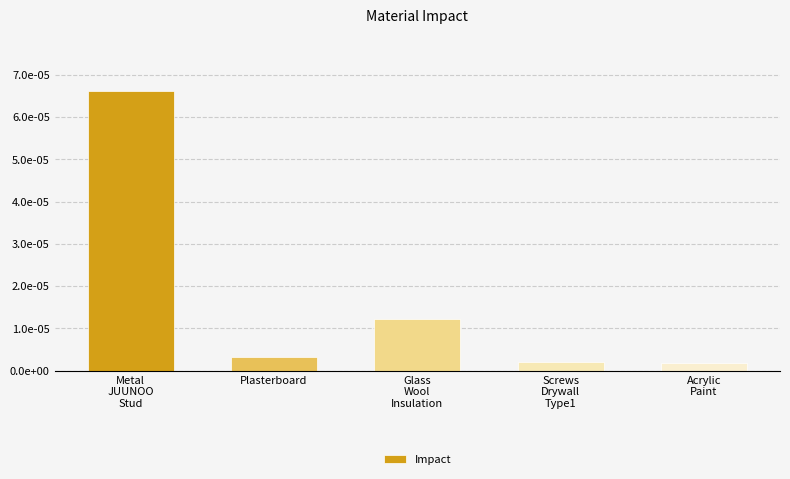

Rank the categories by value from highest to lowest.

Metal
JUUNOO
Stud, Glass
Wool
Insulation, Plasterboard, Screws
Drywall
Type1, Acrylic
Paint